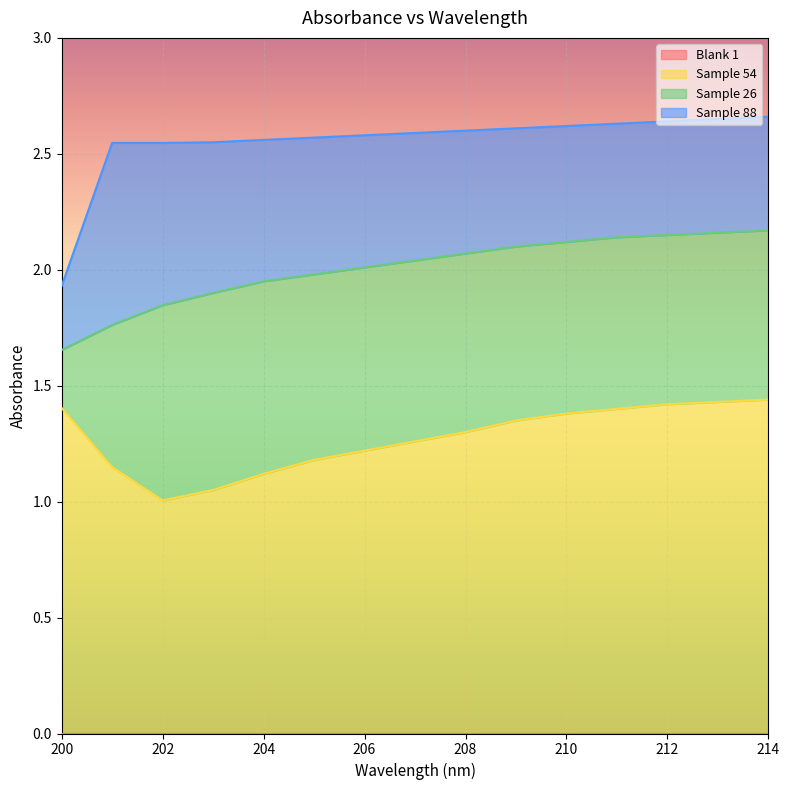

What is the total value across all series at 208?

2.6